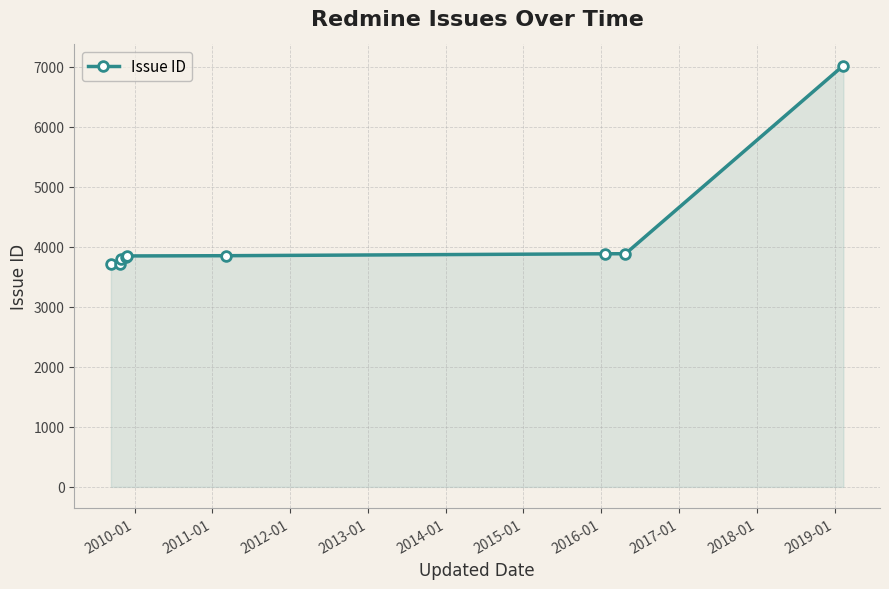

What is the minimum value shown in the chart?

3715